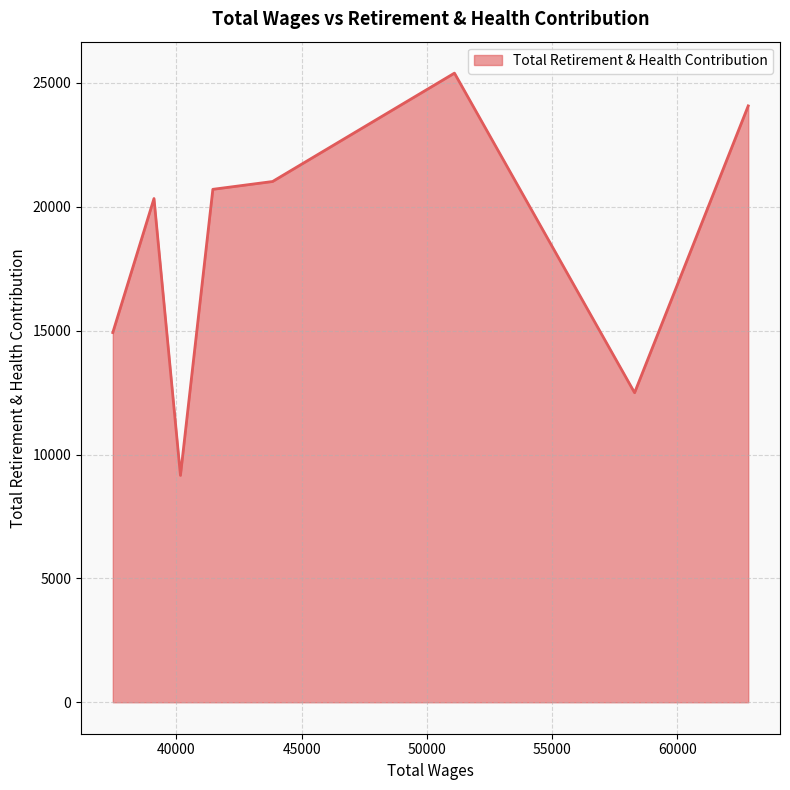

Does the chart display data point markers on the line(s)?

No